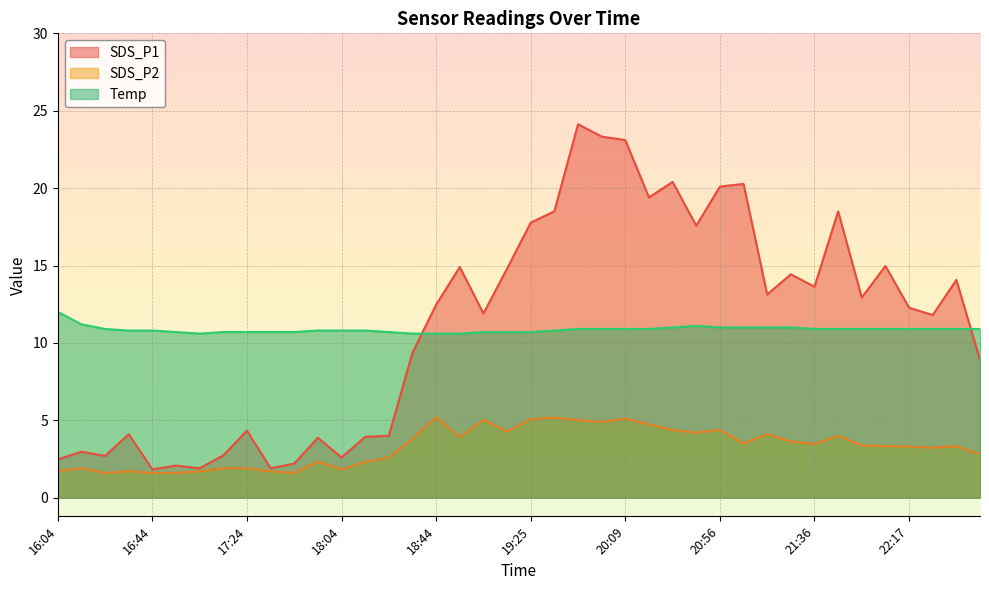

What is the difference between the second highest and second lowest values in the Temp series?

0.6